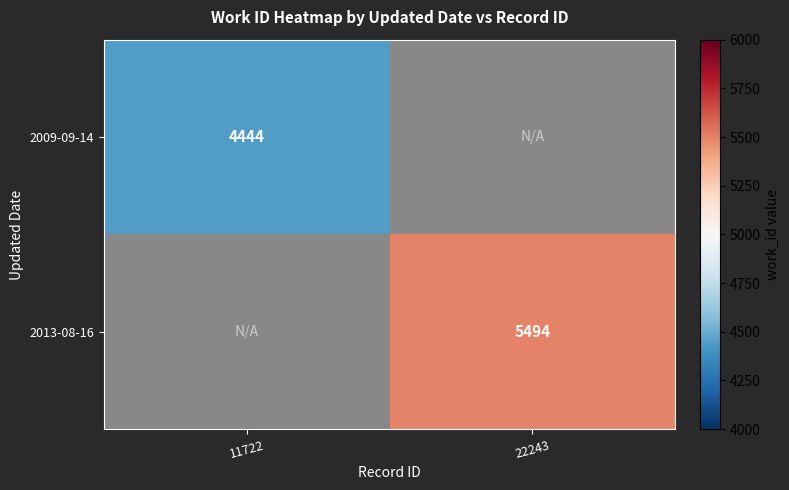

How many distinct data groups are displayed?

2